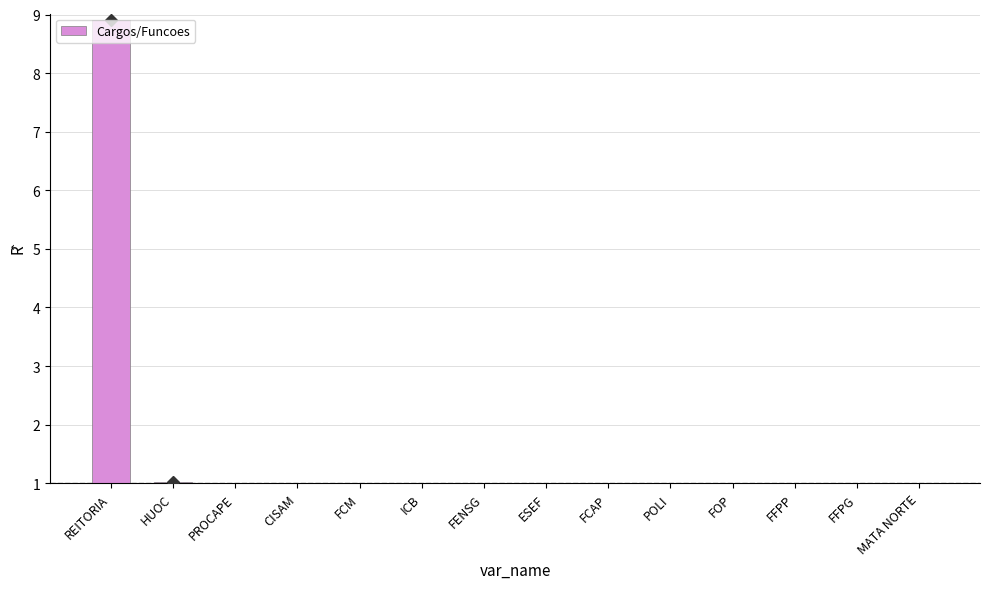

What is the label of the 9th bar from the left?

FCAP